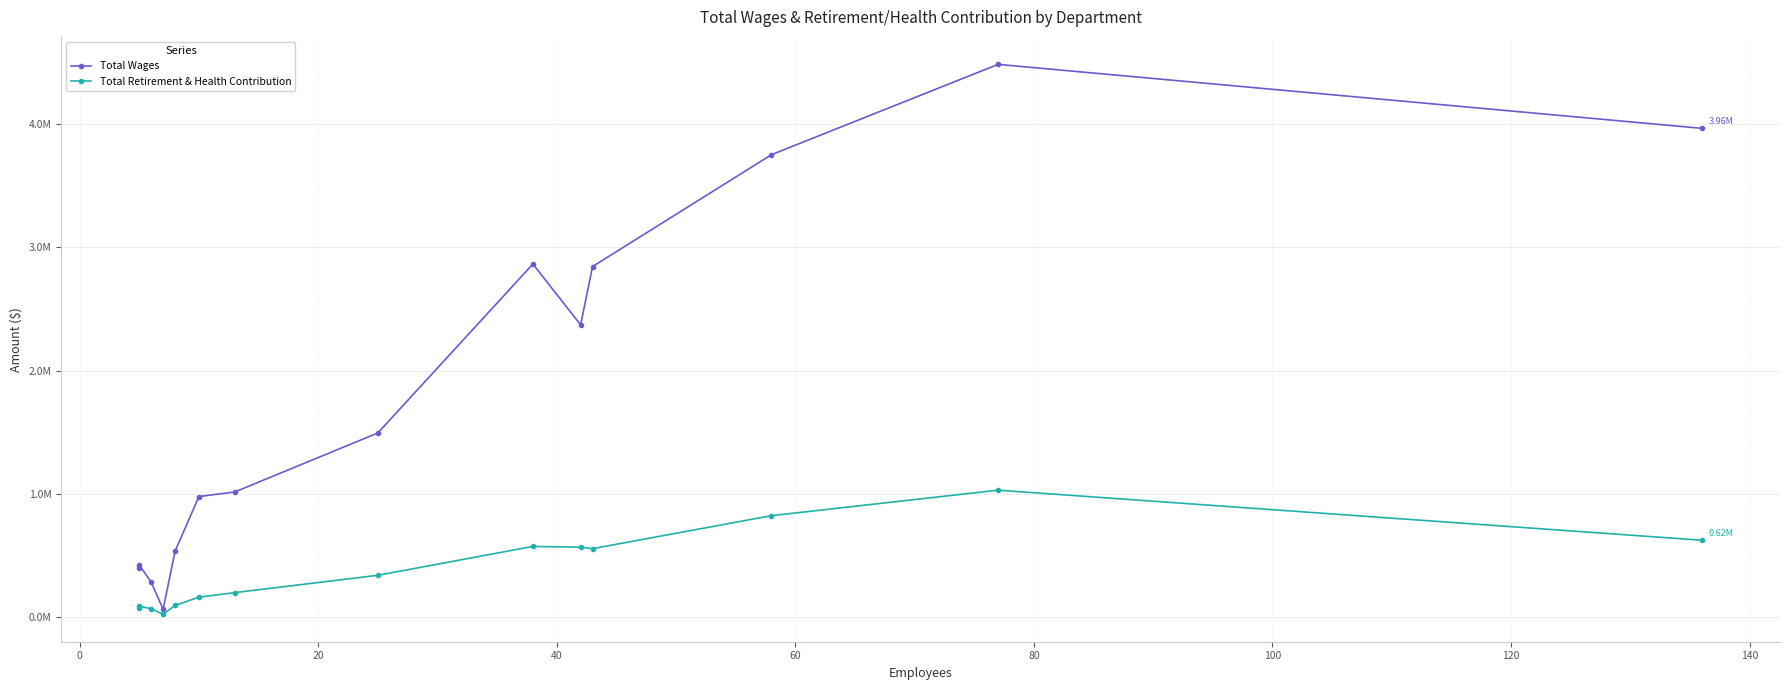

True or false: Total Wages has more than 1 points higher than both neighbors.

True